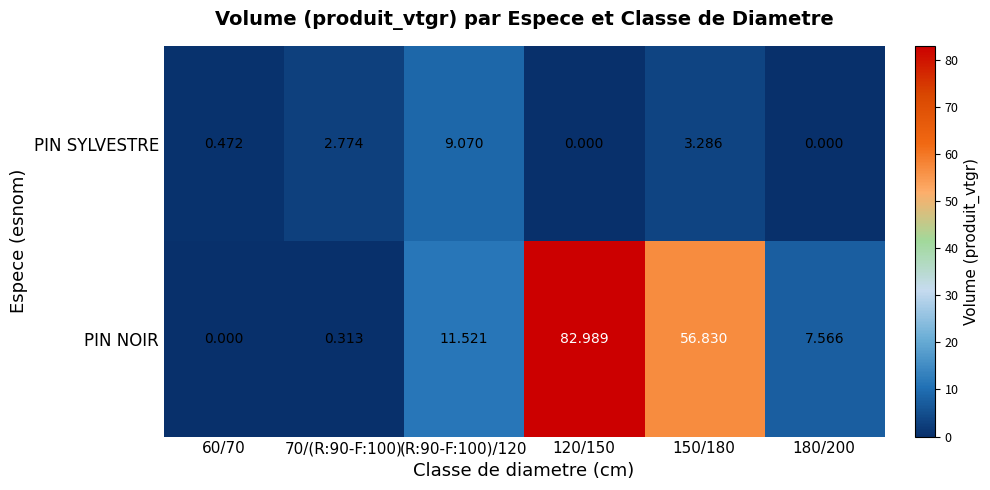

Rank the series by their maximum value, from lowest to highest.

PIN SYLVESTRE, PIN NOIR